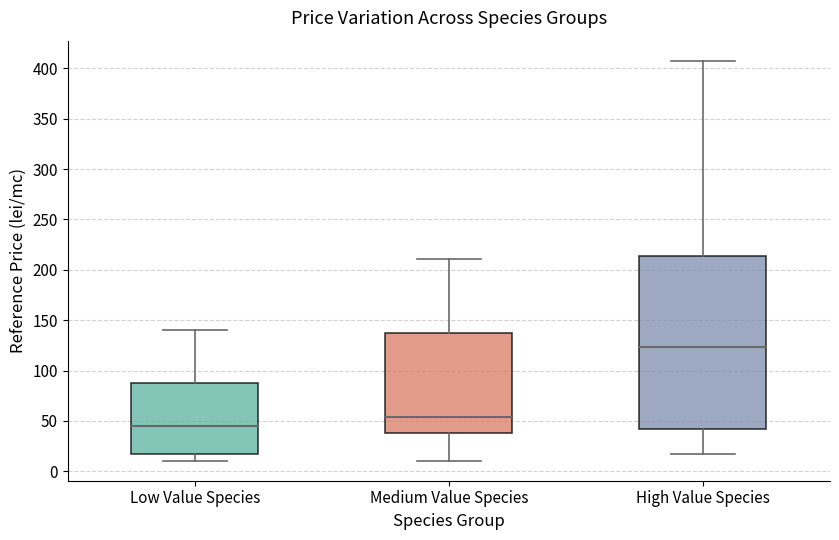

Comparing the boxes themselves (not the whiskers), which one is the tallest?

High Value Species